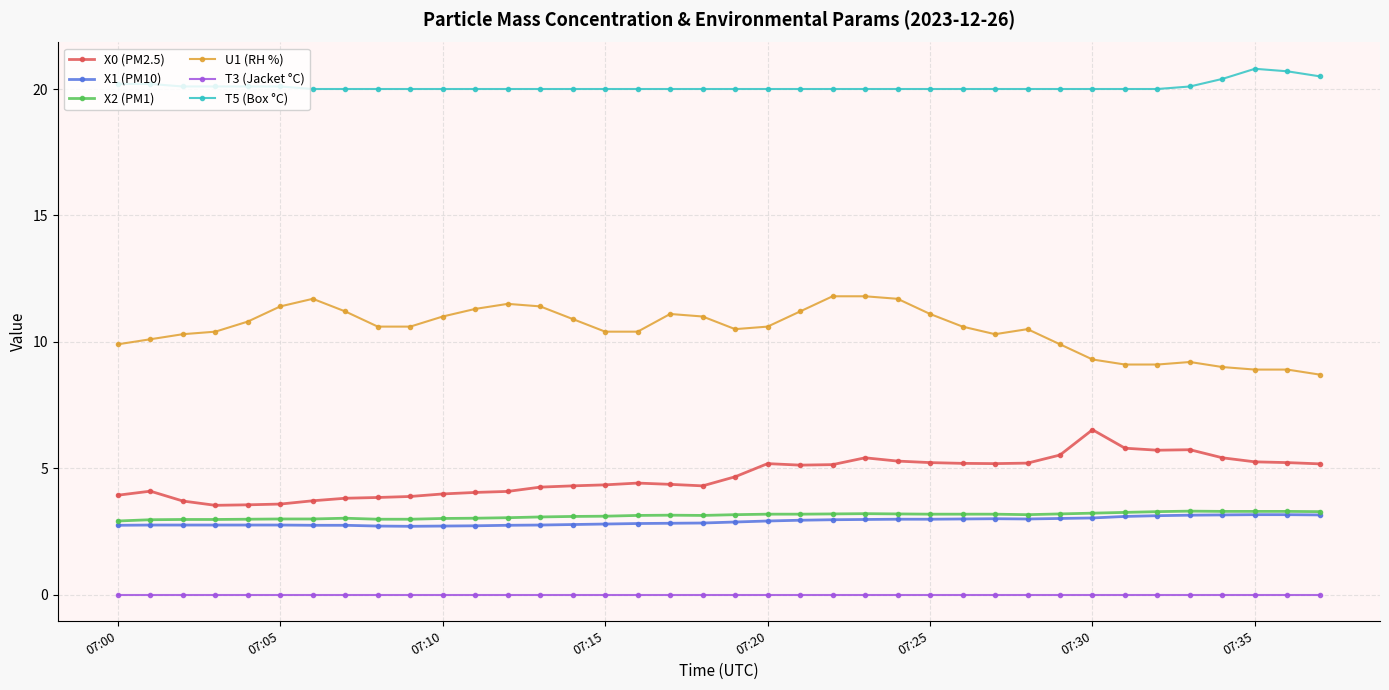

True or false: X2 (PM1) has more than 0 interior local peaks.

True